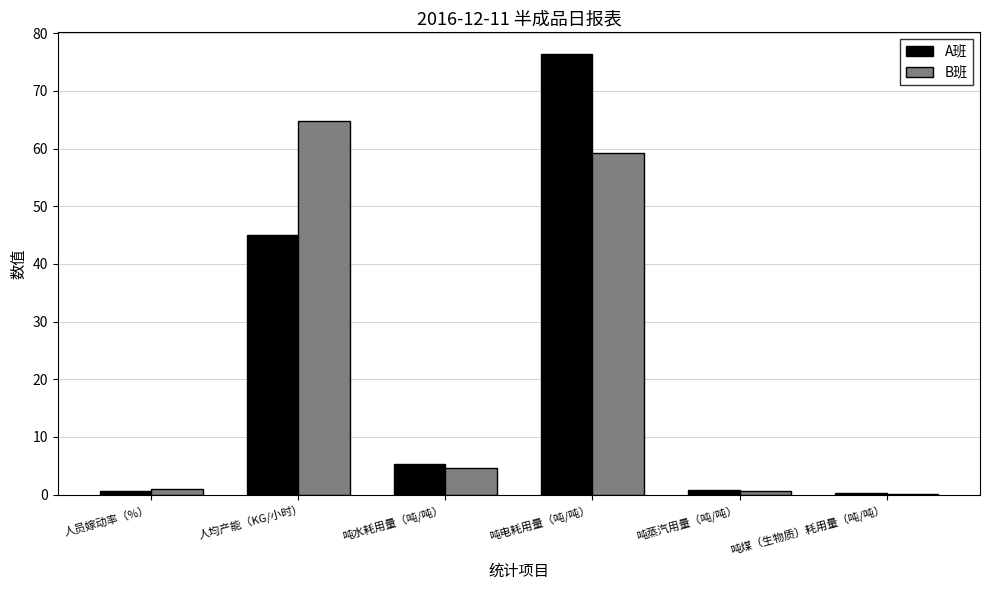

What is the maximum value shown in the chart?

76.3